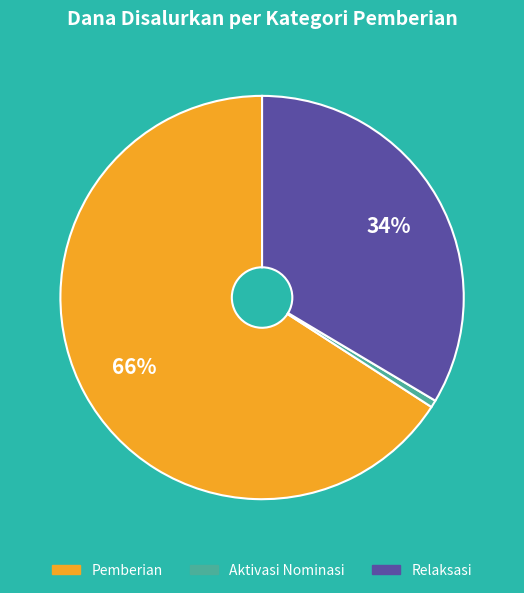

Does any single category account for the majority?

Yes